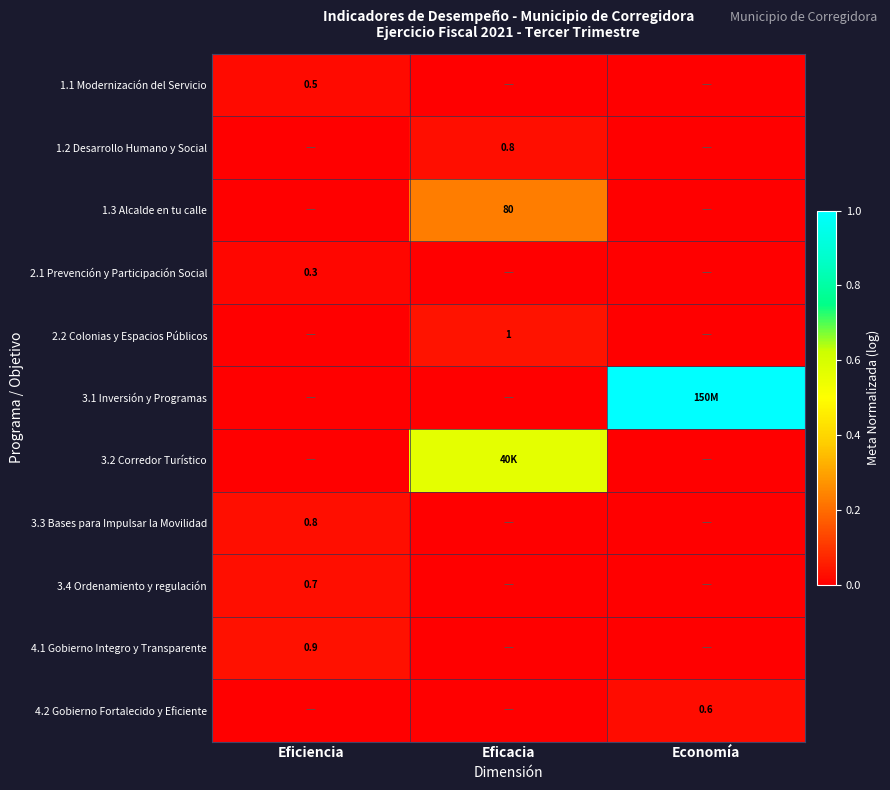

The value of 3.4 Ordenamiento y regulación at Economía is 0.0. True or false?

False